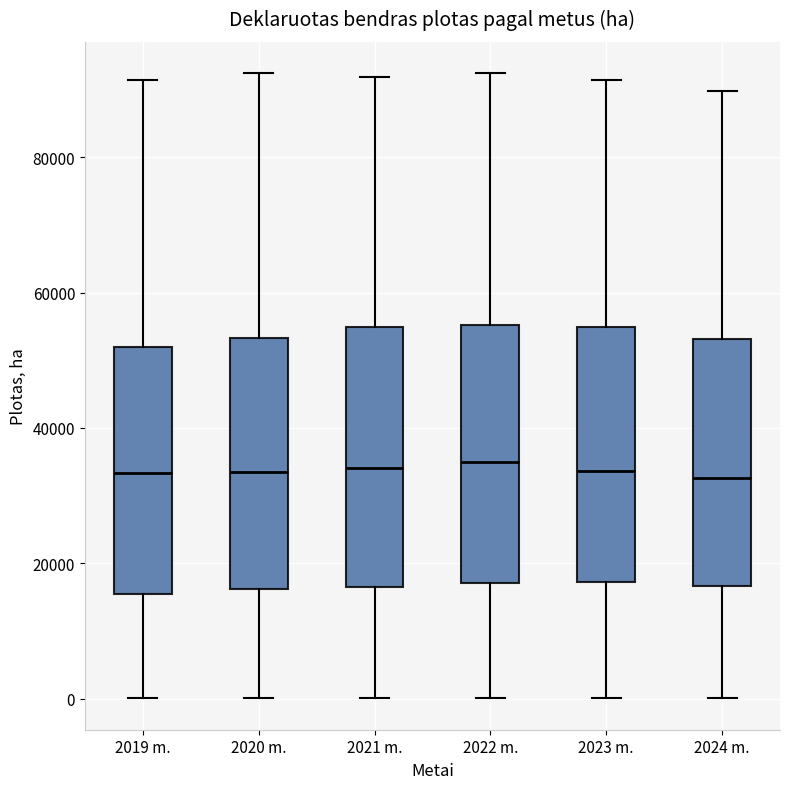

Reading left to right, read every box against the y-axis: the position of its median line, the range the box covers, and the ends of its whiskers. The values are not printed on the chart, so give them approximately, as read against the axis.

2019 m.: median 34000, box 16000 to 52000, whiskers 0 to 92000
2020 m.: median 34000, box 16000 to 54000, whiskers 0 to 92000
2021 m.: median 34000, box 16000 to 54000, whiskers 0 to 92000
2022 m.: median 34000, box 18000 to 56000, whiskers 0 to 92000
2023 m.: median 34000, box 18000 to 54000, whiskers 0 to 92000
2024 m.: median 32000, box 16000 to 54000, whiskers 0 to 90000